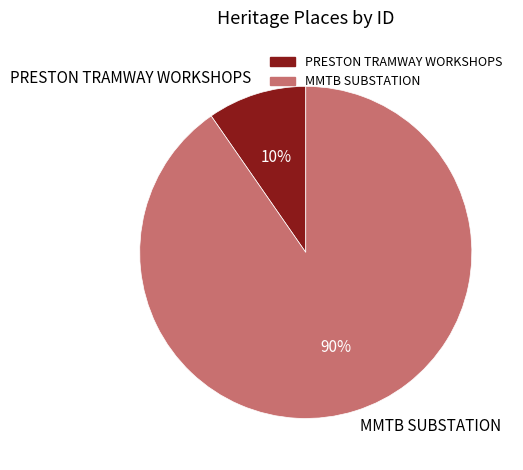

To the nearest percent, what is the average slice percentage?

50%